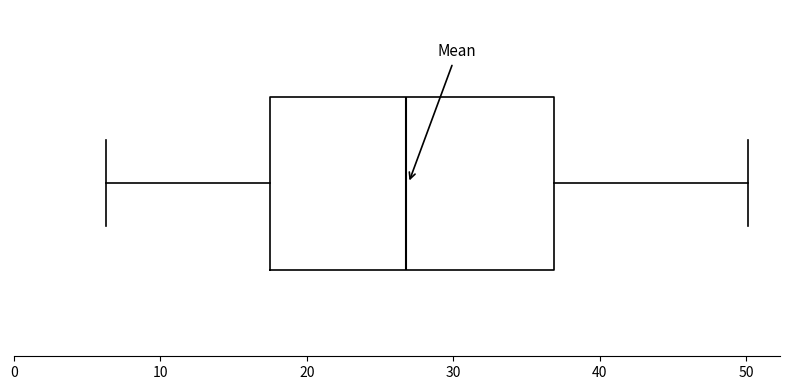

Read this box plot against the x-axis: the position of the median line, the range covered by the box, and the ends of both whiskers. The values are not printed on the chart, so give them approximately, as read against the axis.

median 27, box 18 to 37, whiskers 6 to 50